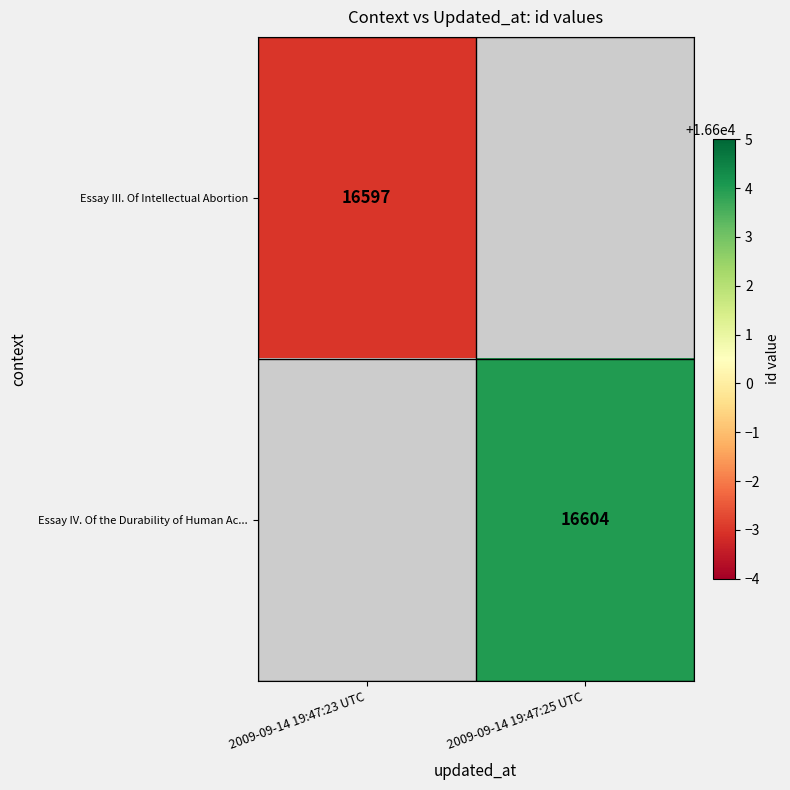

True or false: Essay III. Of Intellectual Abortion has a value of 28265.2 at 2009-09-14 19:47:23 UTC.

False